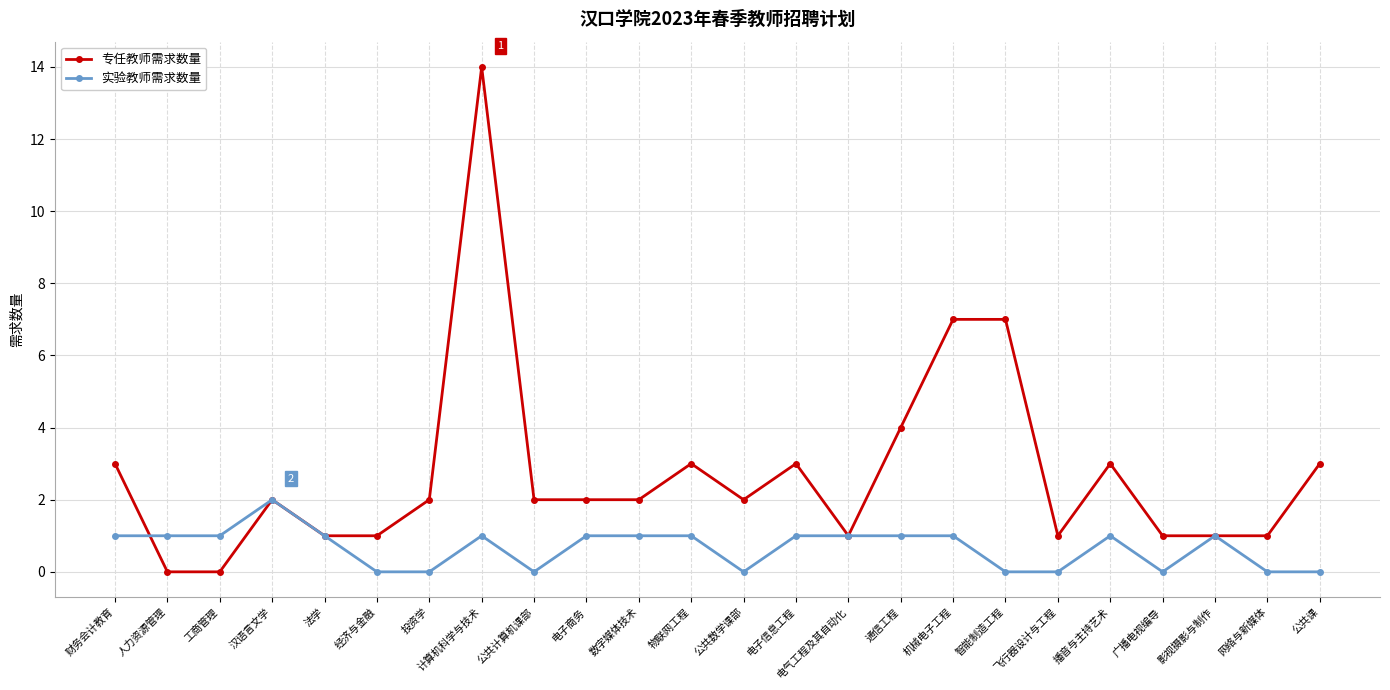

What is the label of the 4th point from the left?

汉语言文学